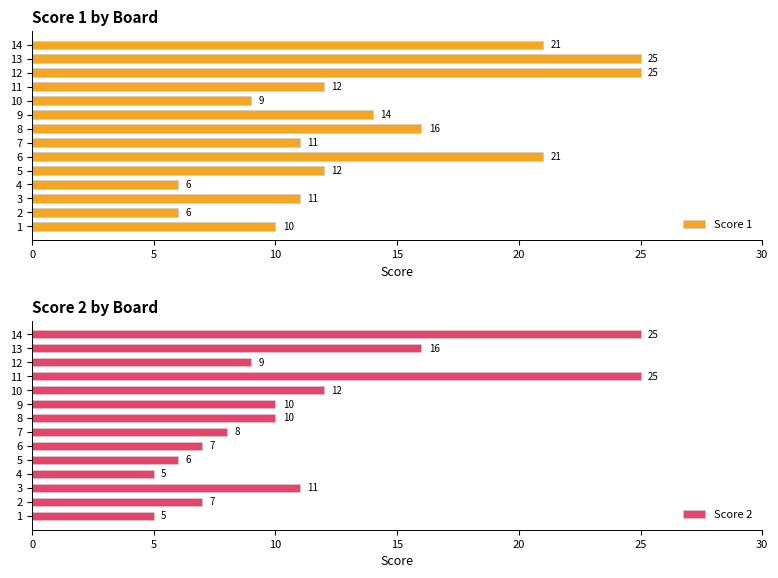

What is the average value of the Score 1 series?

14